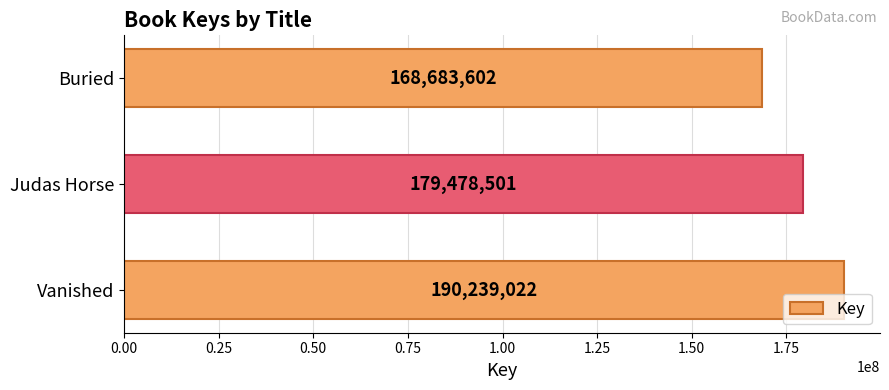

Reading bottom to top, what are all the values shown in this chart?

190239022	179478501	168683602